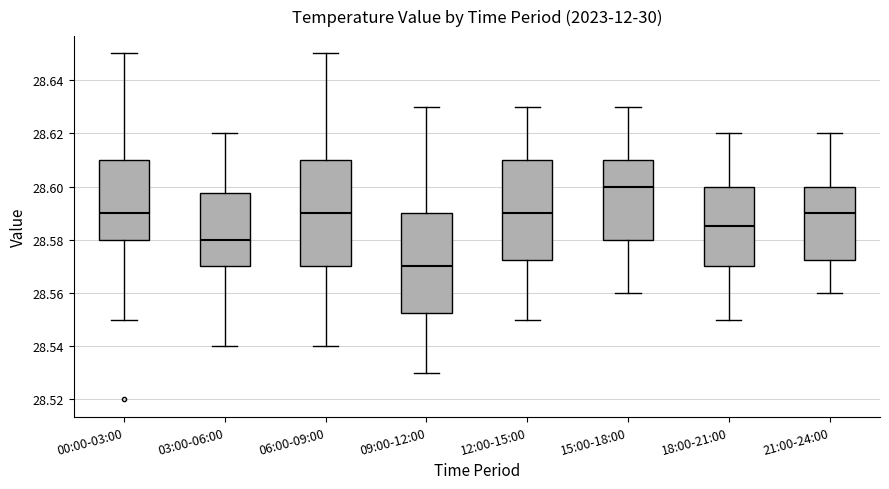

Reading left to right, transcribe this box plot: for each box, give where its median line is, the range the box spans, and where its two whiskers end, as read against the y-axis. The values are not printed on the chart, so give them approximately, as read against the axis.

00:00-03:00: median 28.590, box 28.580 to 28.610, whiskers 28.550 to 28.650
03:00-06:00: median 28.580, box 28.570 to 28.598, whiskers 28.540 to 28.620
06:00-09:00: median 28.590, box 28.570 to 28.610, whiskers 28.540 to 28.650
09:00-12:00: median 28.570, box 28.552 to 28.590, whiskers 28.530 to 28.630
12:00-15:00: median 28.590, box 28.572 to 28.610, whiskers 28.550 to 28.630
15:00-18:00: median 28.600, box 28.580 to 28.610, whiskers 28.560 to 28.630
18:00-21:00: median 28.586, box 28.570 to 28.600, whiskers 28.550 to 28.620
21:00-24:00: median 28.590, box 28.572 to 28.600, whiskers 28.560 to 28.620